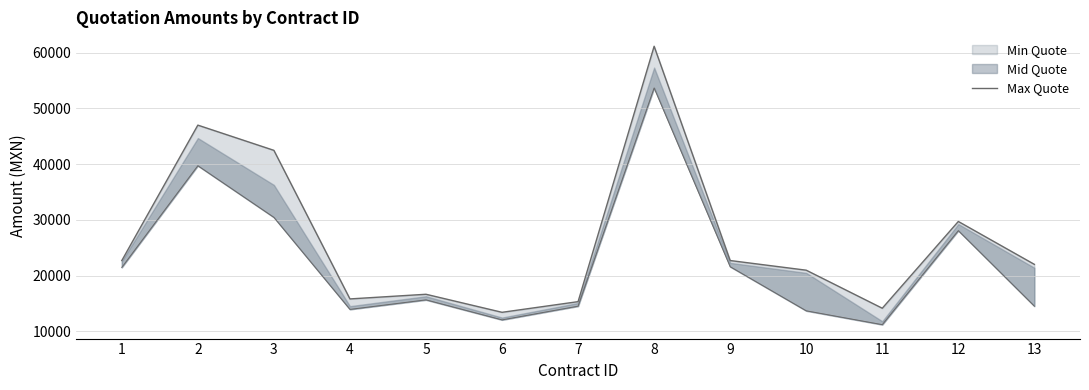

List the labels in order of value, smallest first.

6, 11, 7, 4, 5, 10, 13, 1, 9, 12, 3, 2, 8